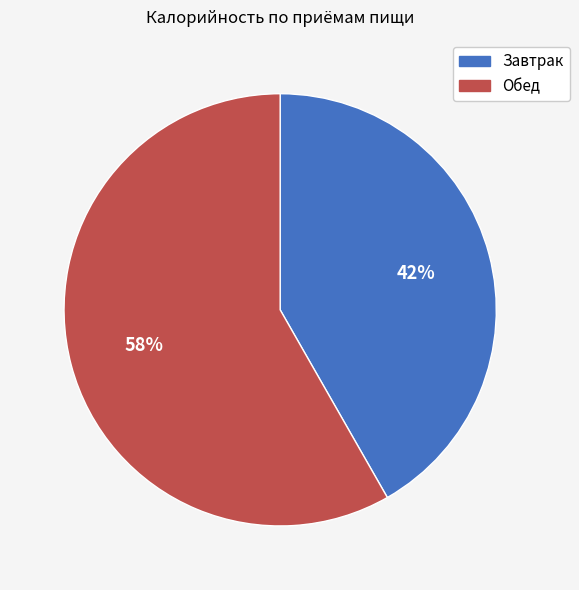

Which has a higher value, Завтрак or Обед?

Обед